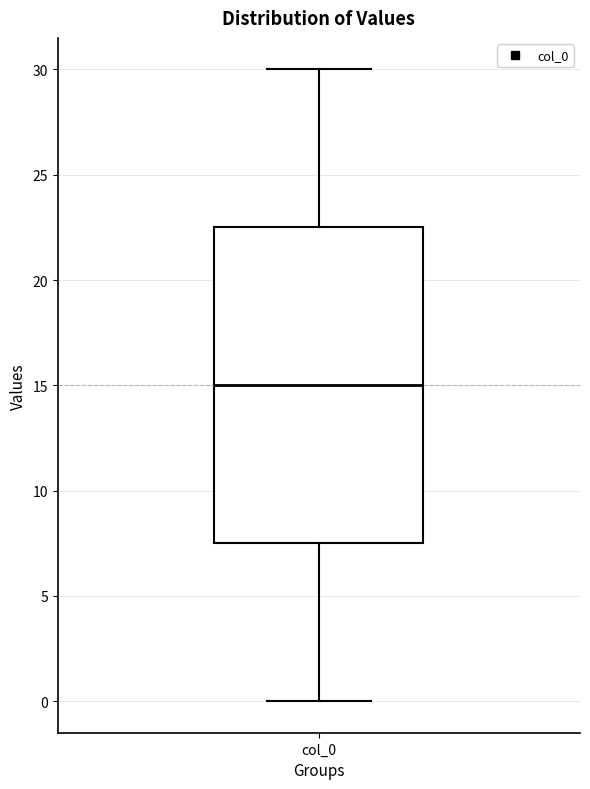

Transcribe this box plot: give where the median line is, the range the box spans, and where the two whiskers end, as read against the y-axis. The values are not printed on the chart, so give them approximately, as read against the axis.

median 15.0, box 7.5 to 22.5, whiskers 0.0 to 30.0